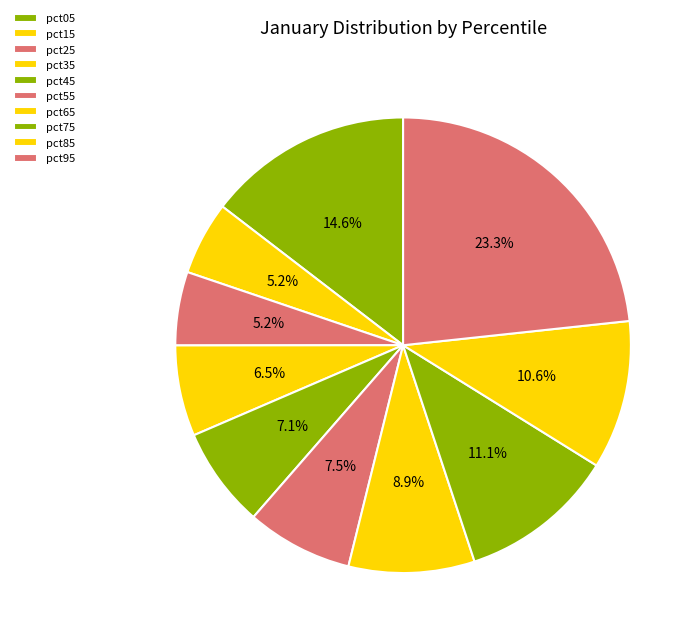

How many segments does this pie chart have?

10